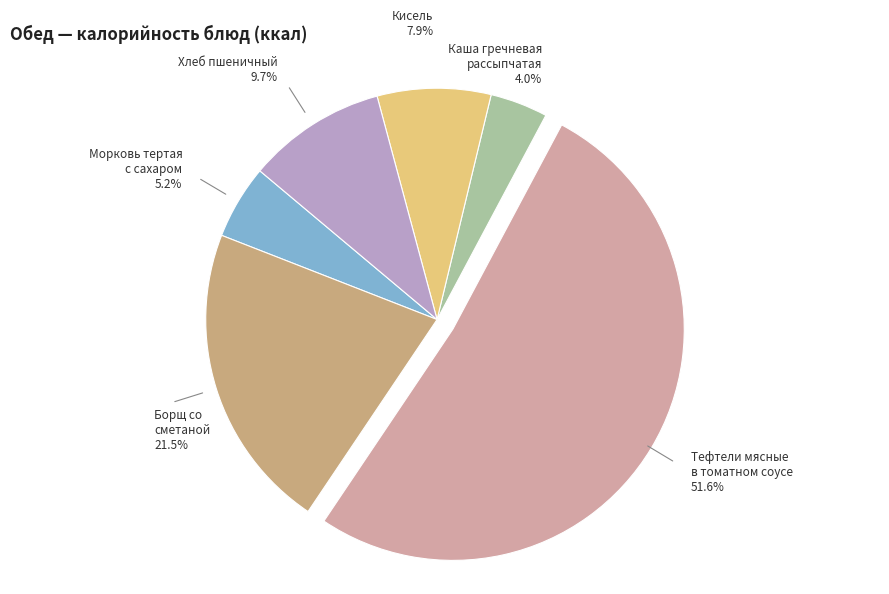

Count the number of slices in the pie.

6